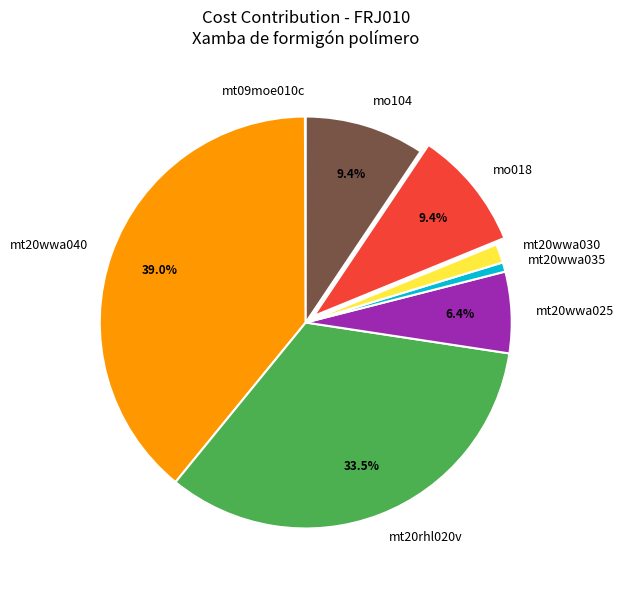

To the nearest percent, what portion does mt20wwa040 represent?

39%